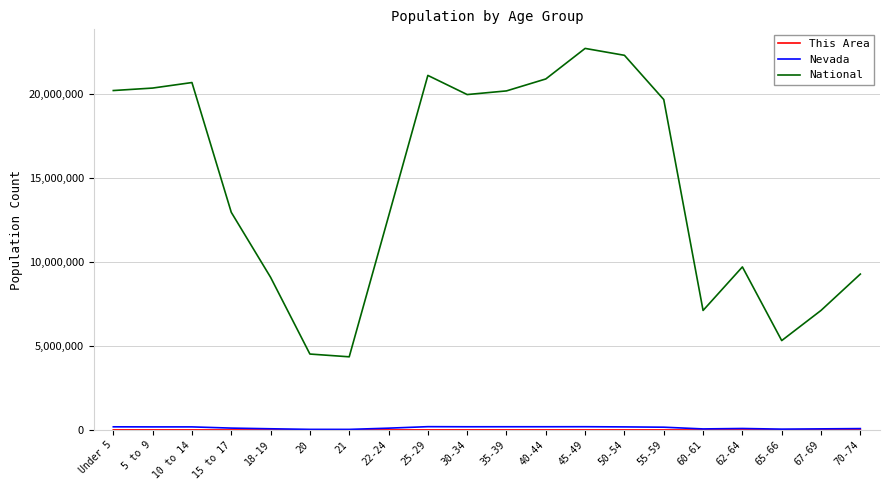

What is the maximum value for National?

22708591